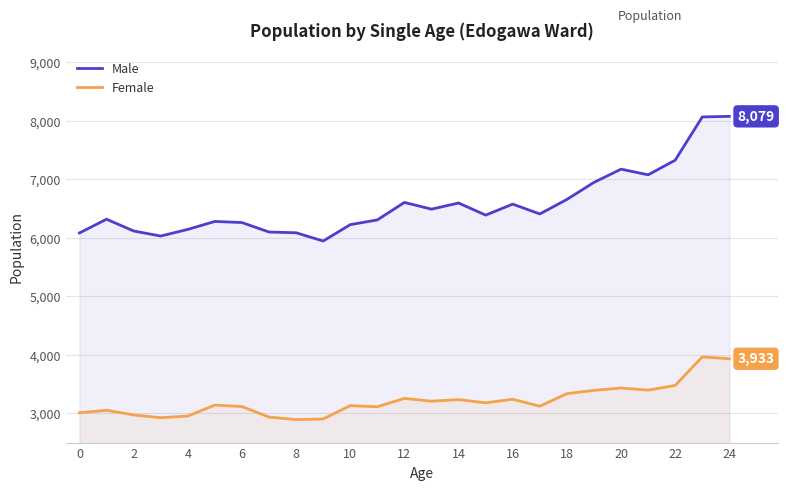

True or false: Male and Female intersect in this chart.

False